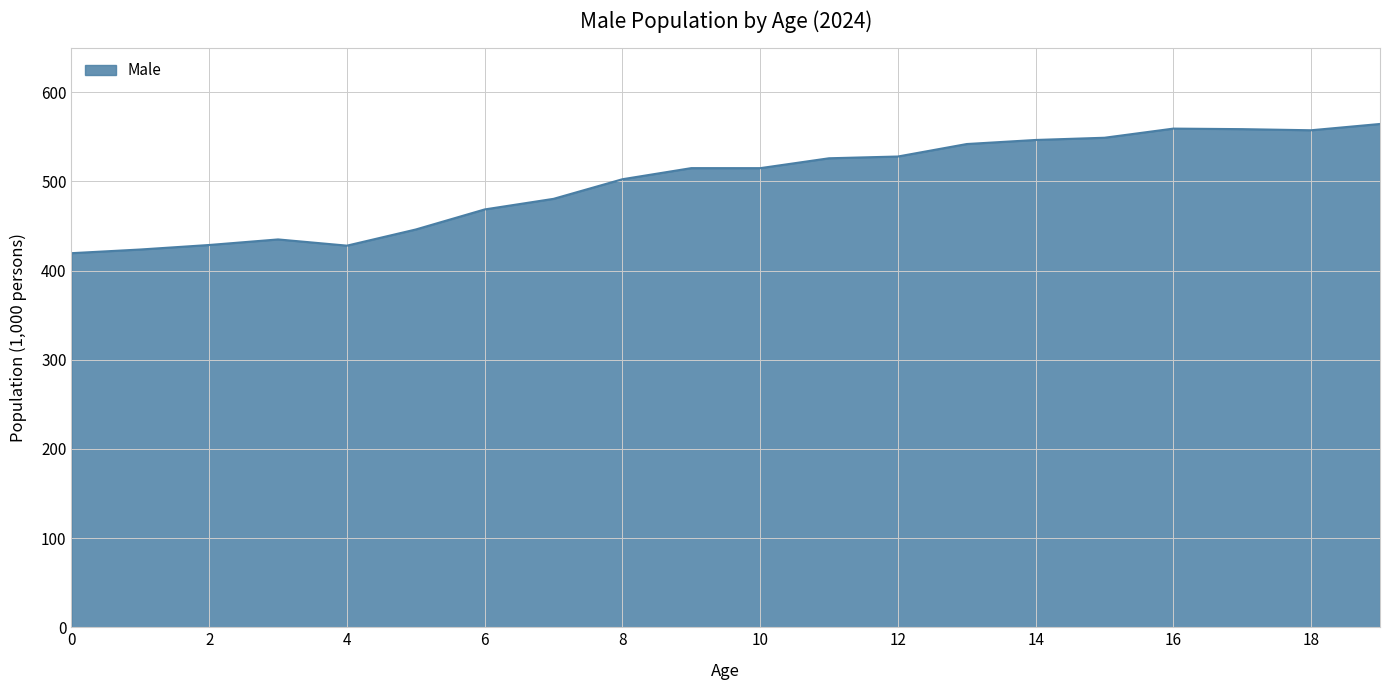

What is the maximum value shown in the chart?

564.5